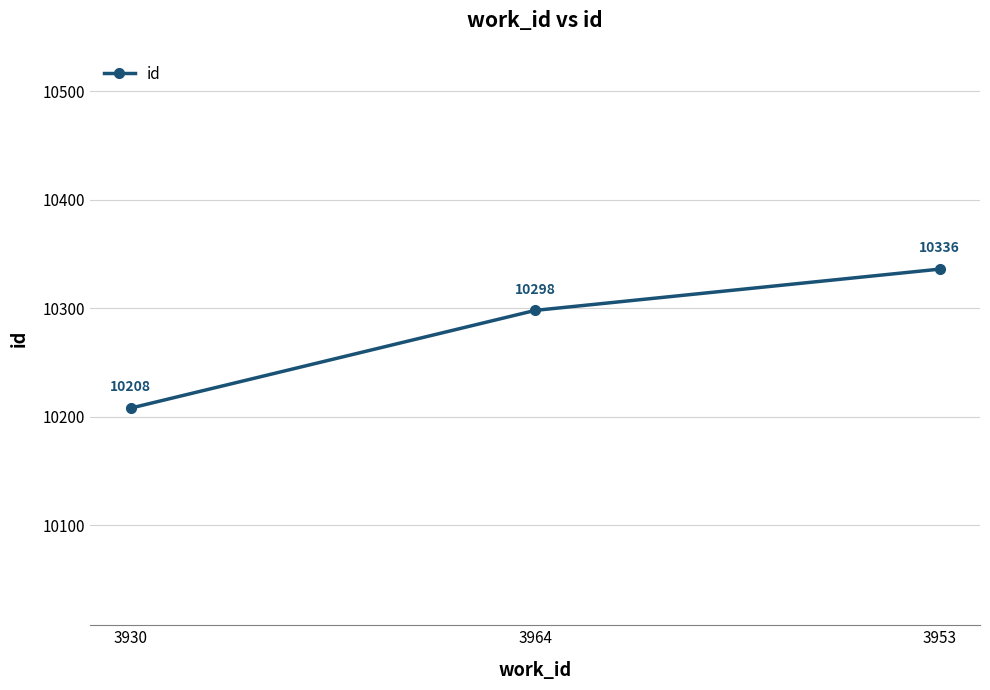

How many lines are shown in the chart?

1